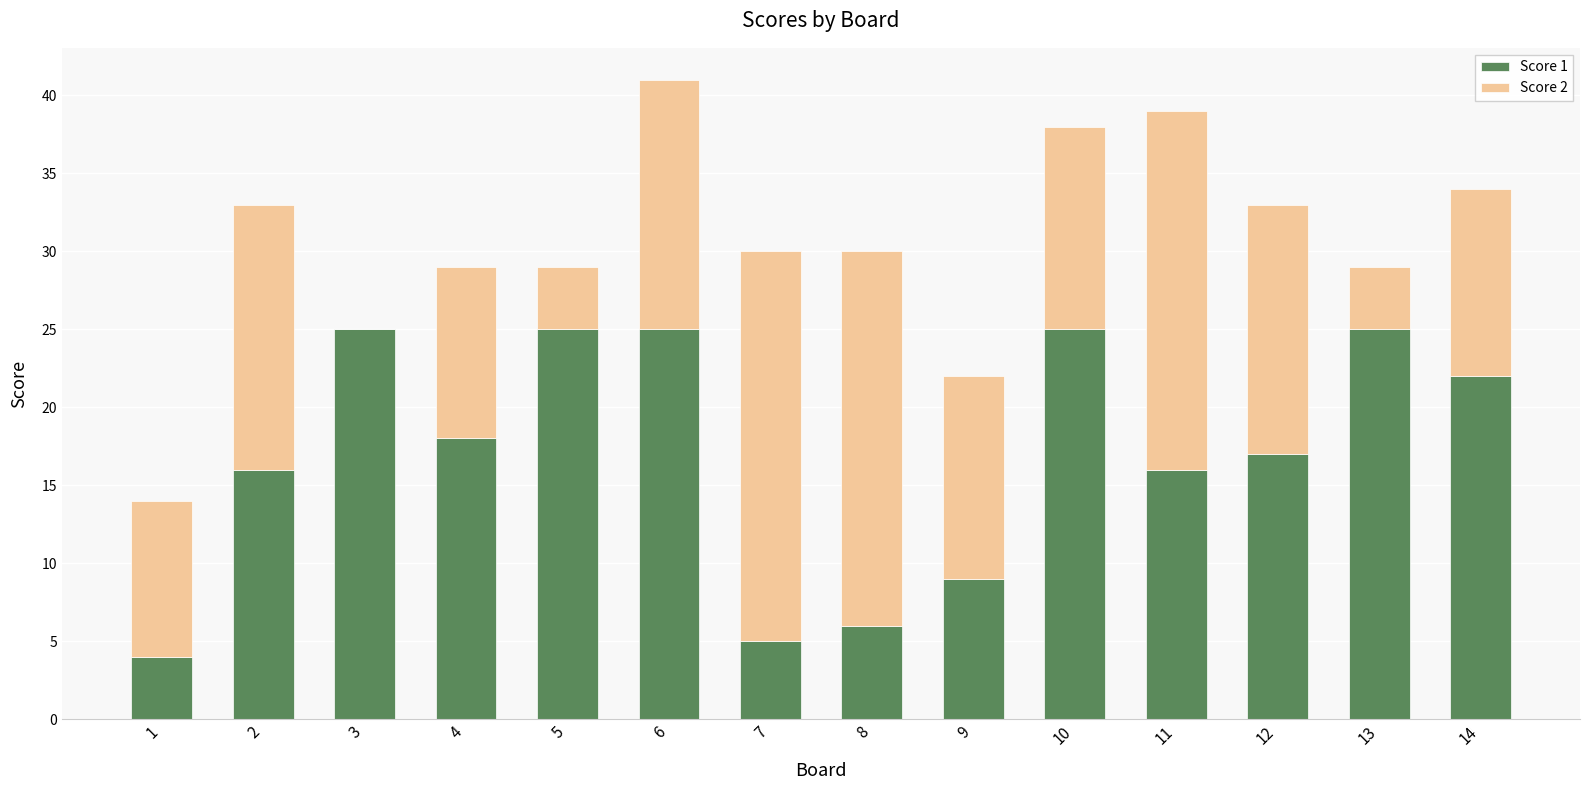

The Score 1 series shows 8 at 6. True or false?

False